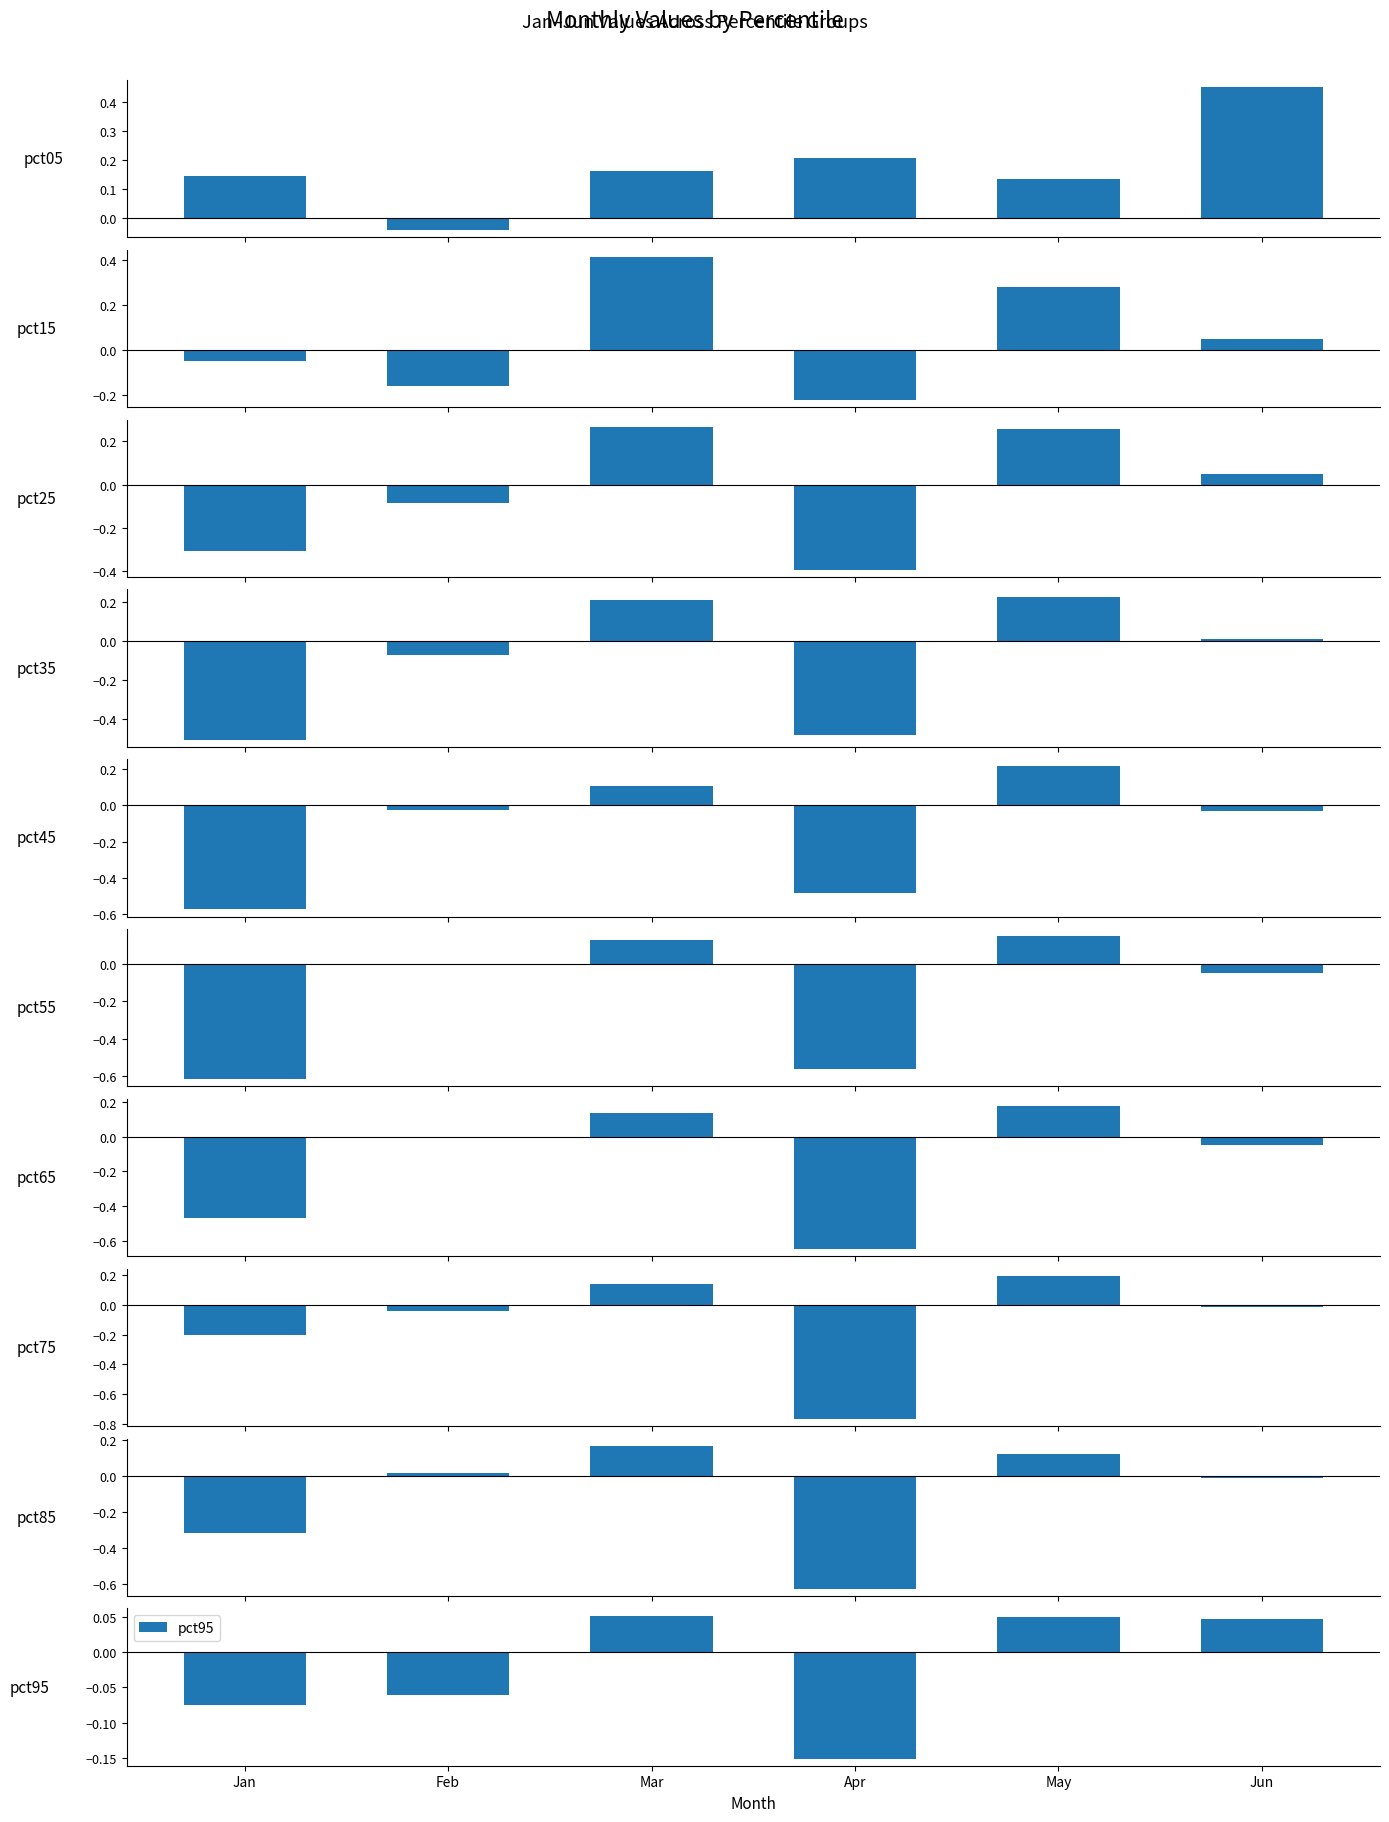

What is the spread (max minus min) of values at pct85?

0.8